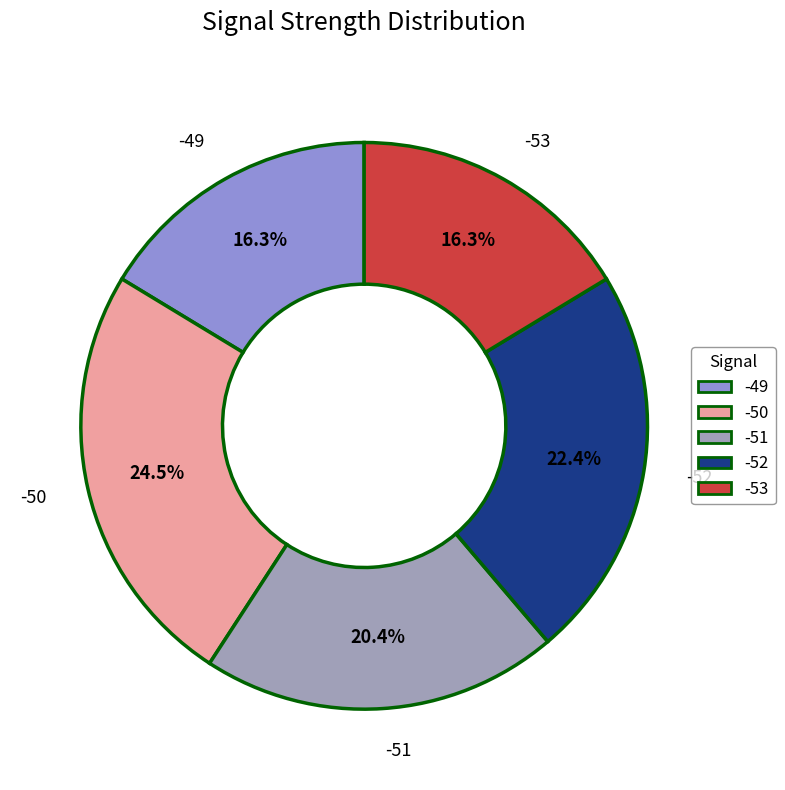

Which slice is the largest?

-50